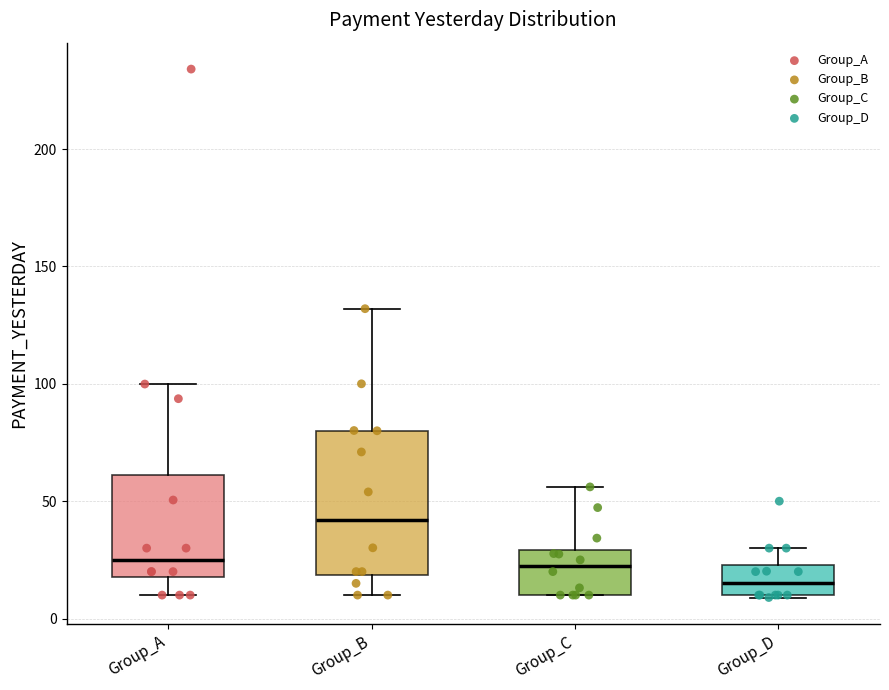

Where is the upper edge of the box for Group_D on the y-axis? The values are not printed on the chart, so give them approximately, as read against the axis.

25